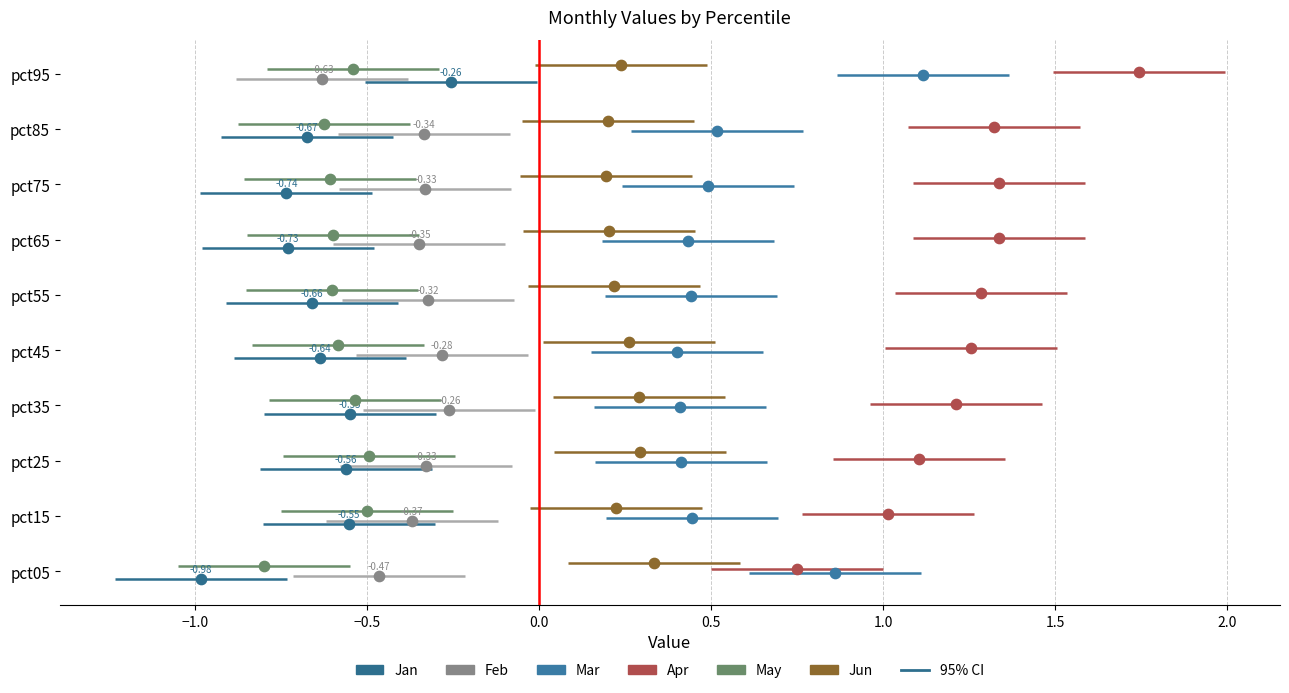

What are all the series names shown in the legend?

Jan, Feb, Mar, Apr, May, Jun